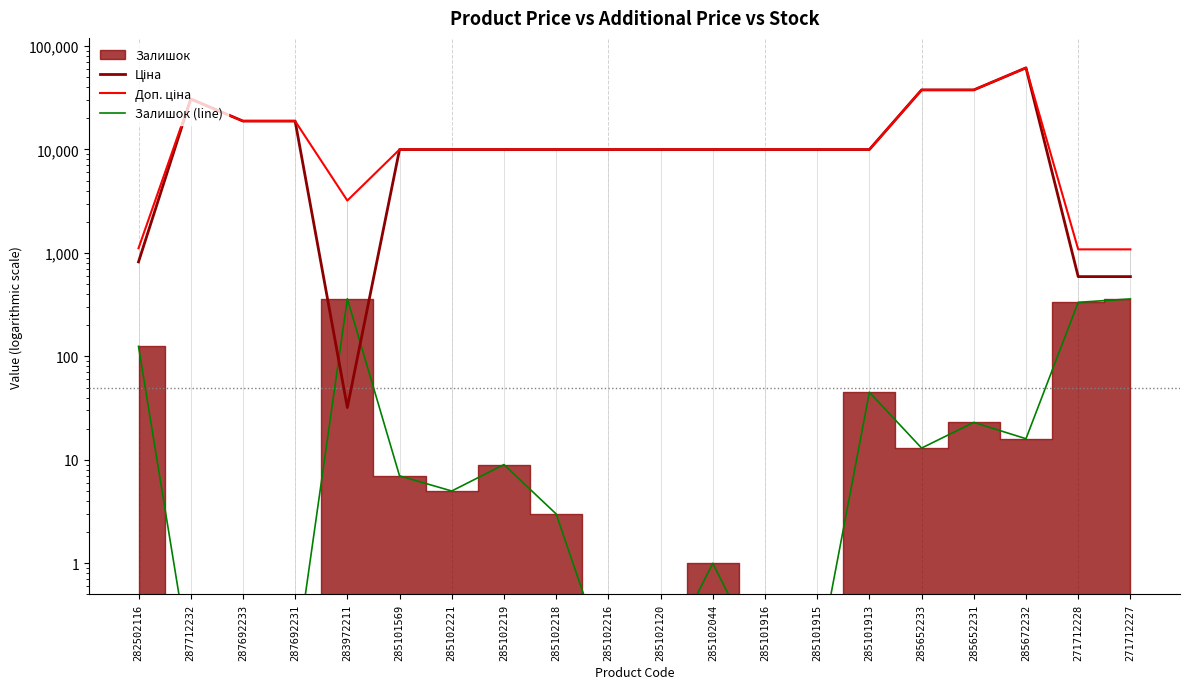

Which series has the largest range (max minus min)?

Ціна